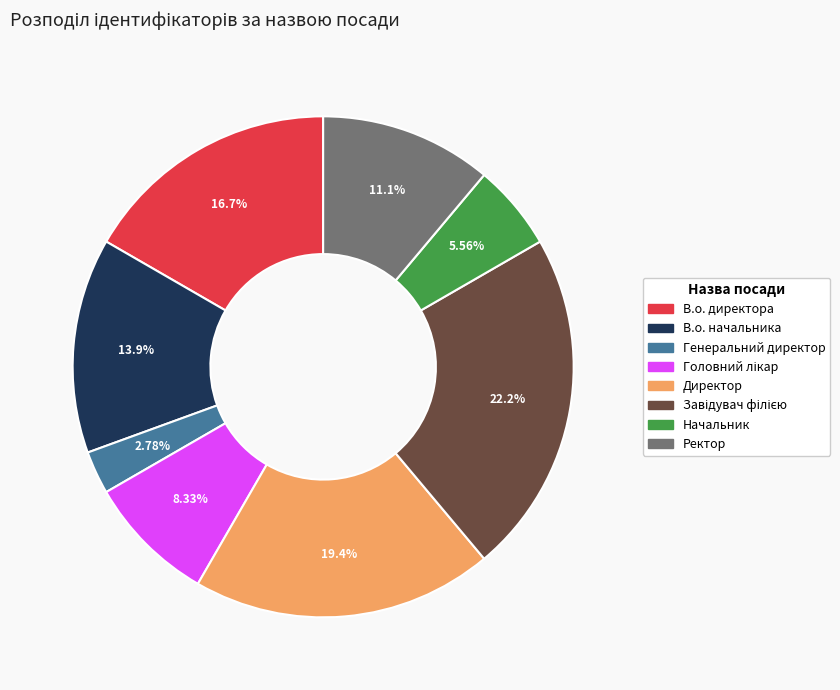

Which slice is the smallest?

Генеральний директор